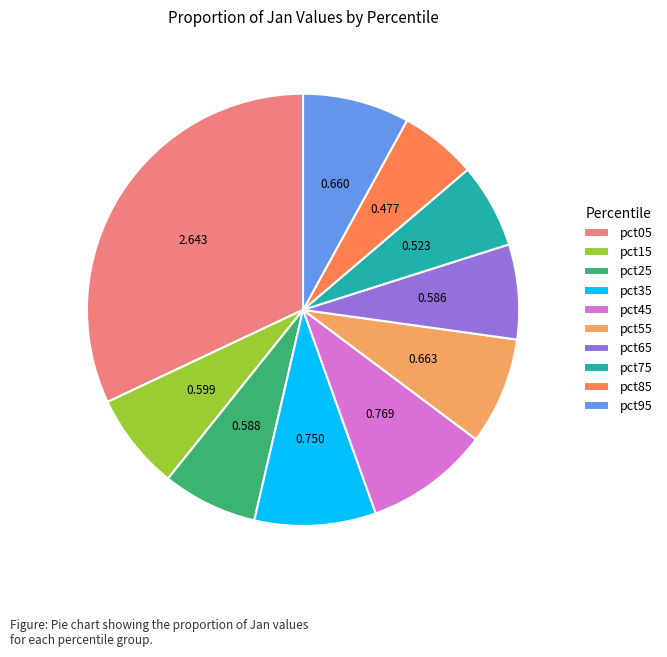

Do pct05 and pct85 together represent more than half of the pie?

No